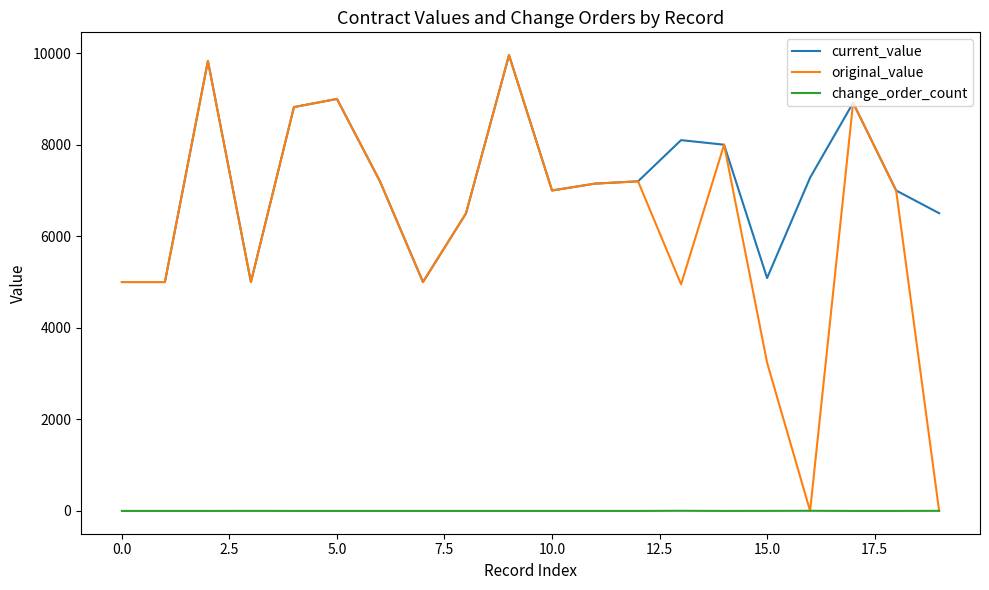

True or false: change_order_count and current_value intersect in this chart.

False